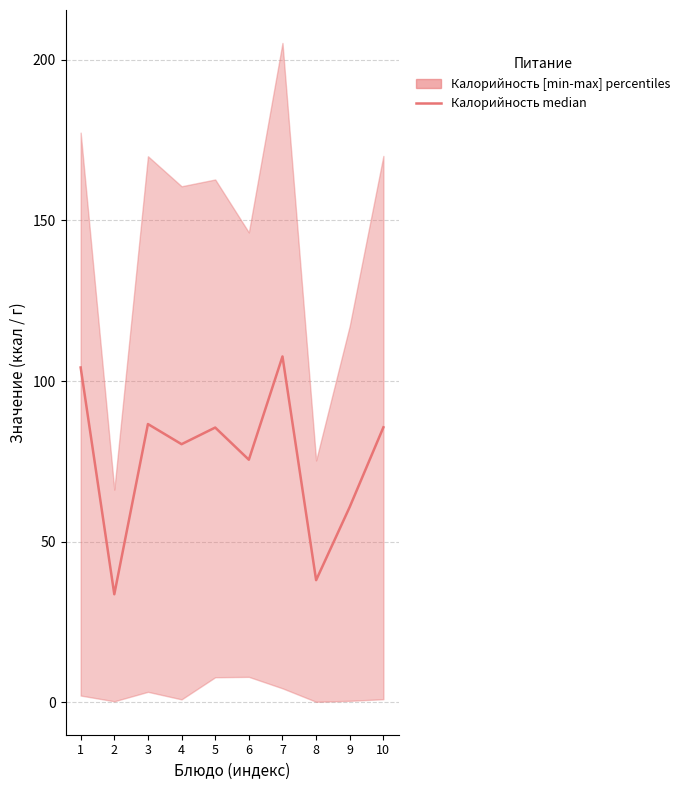

How many values exceed 85?

5